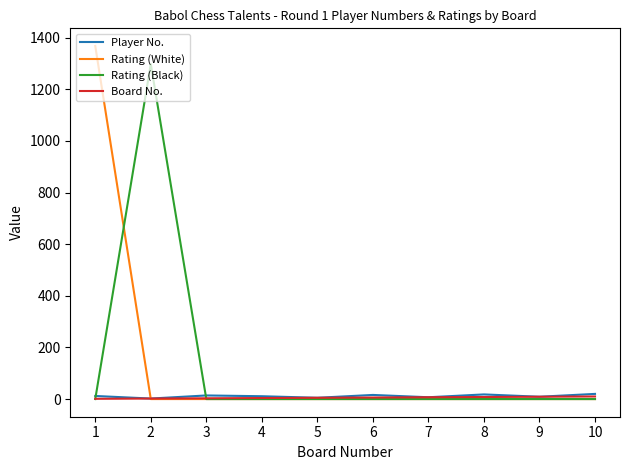

What is the maximum value shown in the chart?

1368